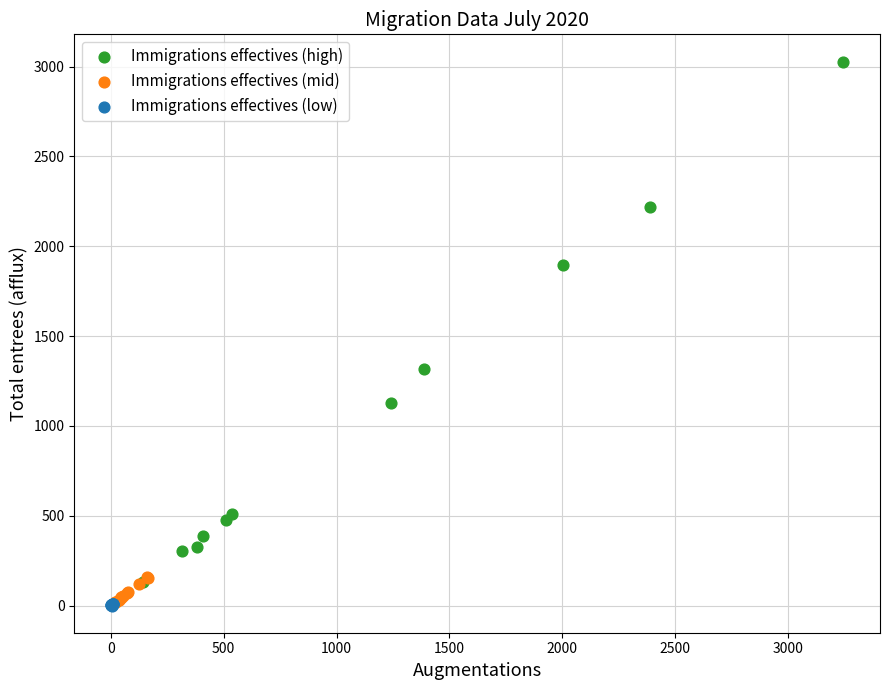

Which series reaches the maximum Y coordinate?

Immigrations effectives (high)